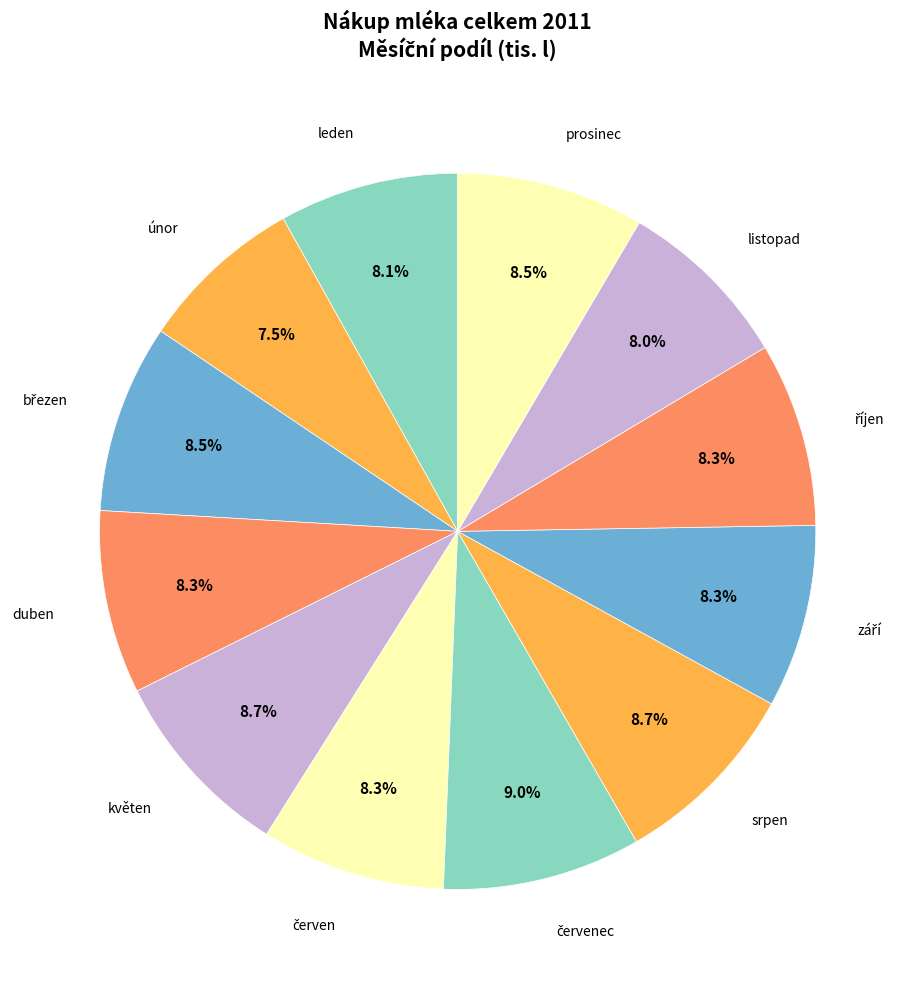

How many slices are in this pie chart?

12